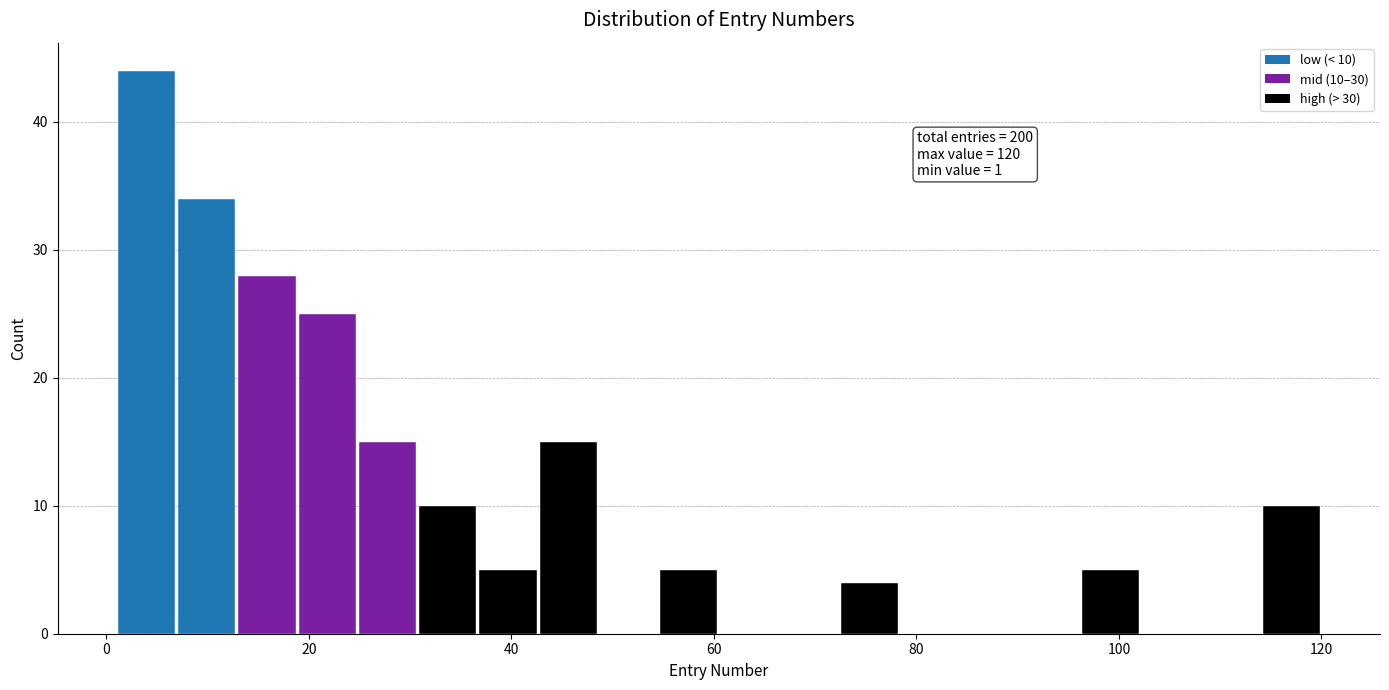

Around what value on the x-axis is the tallest bar? Give the approximate position of its centre, as read against the axis.

4